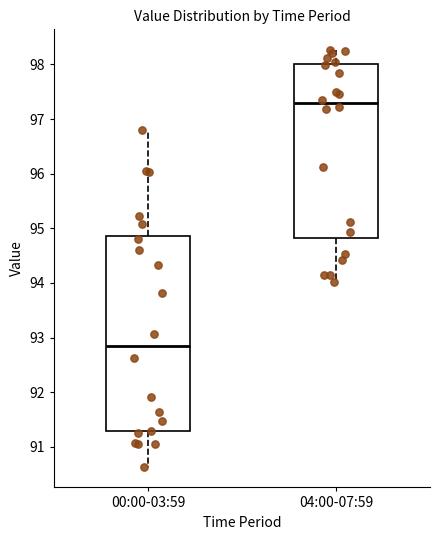

Reading left to right, read every box against the y-axis: the position of its median line, the range the box covers, and the ends of its whiskers. The values are not printed on the chart, so give them approximately, as read against the axis.

00:00-03:59: median 92.8, box 91.3 to 94.9, whiskers 90.6 to 96.8
04:00-07:59: median 97.3, box 94.8 to 98.0, whiskers 94.0 to 98.3